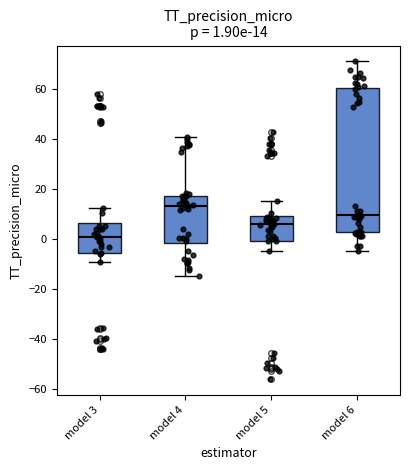

Which box has the highest median line?

model 4